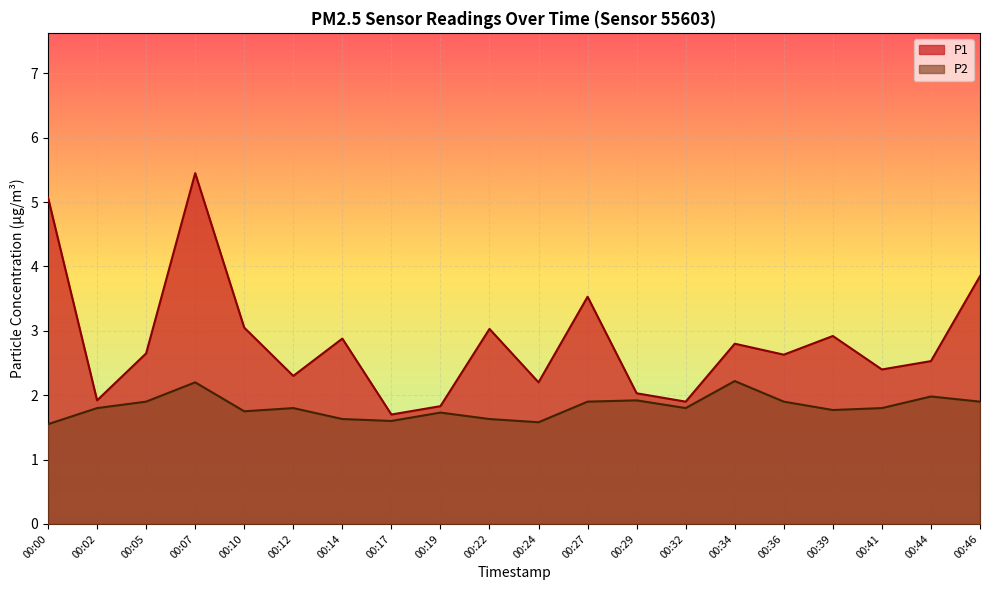

What are all the series names shown in the legend?

P1, P2